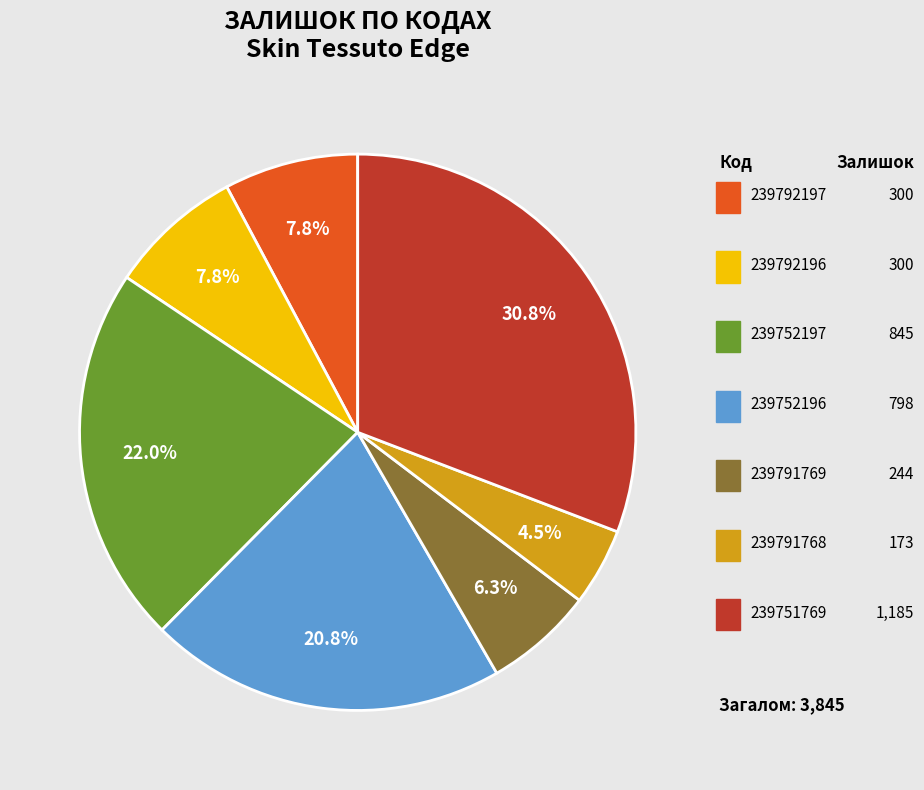

Is there a majority slice in this chart?

No